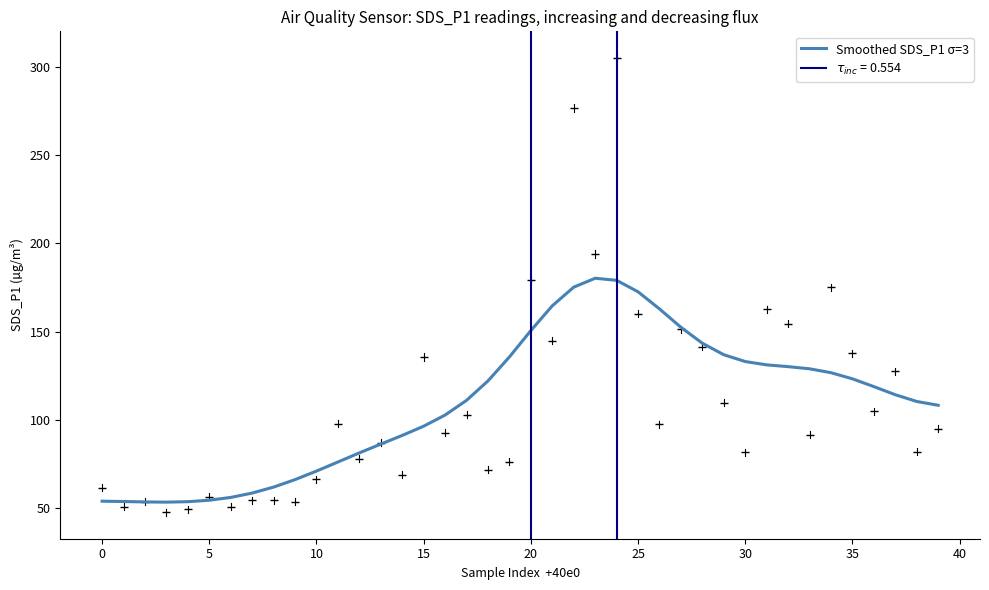

How many data points are above 114?

20